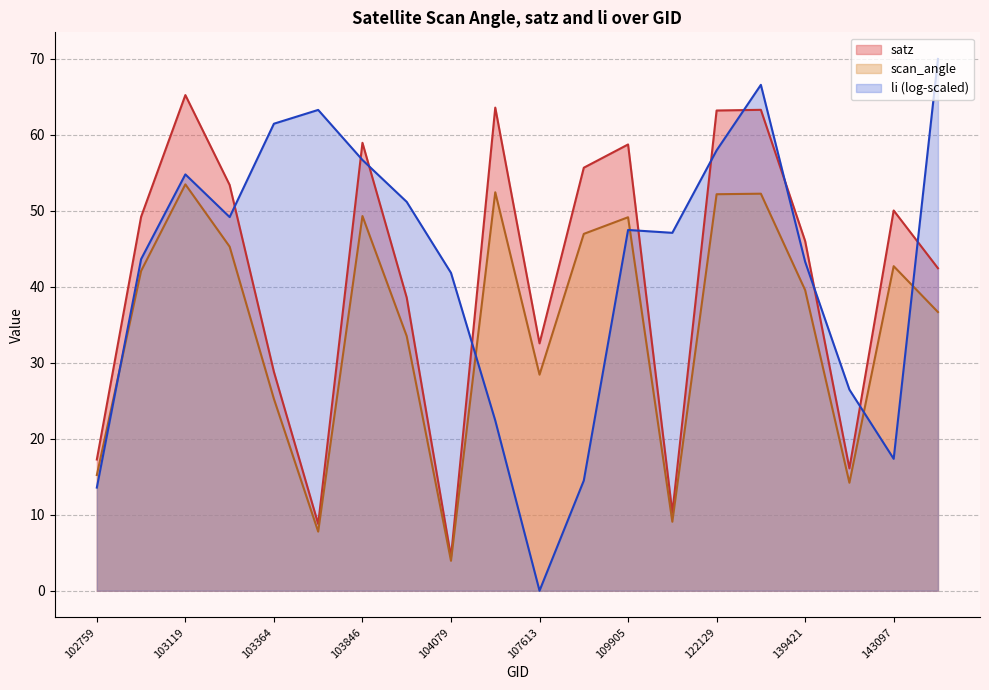

Is it true that satz equals 4.5 at 104079?

True